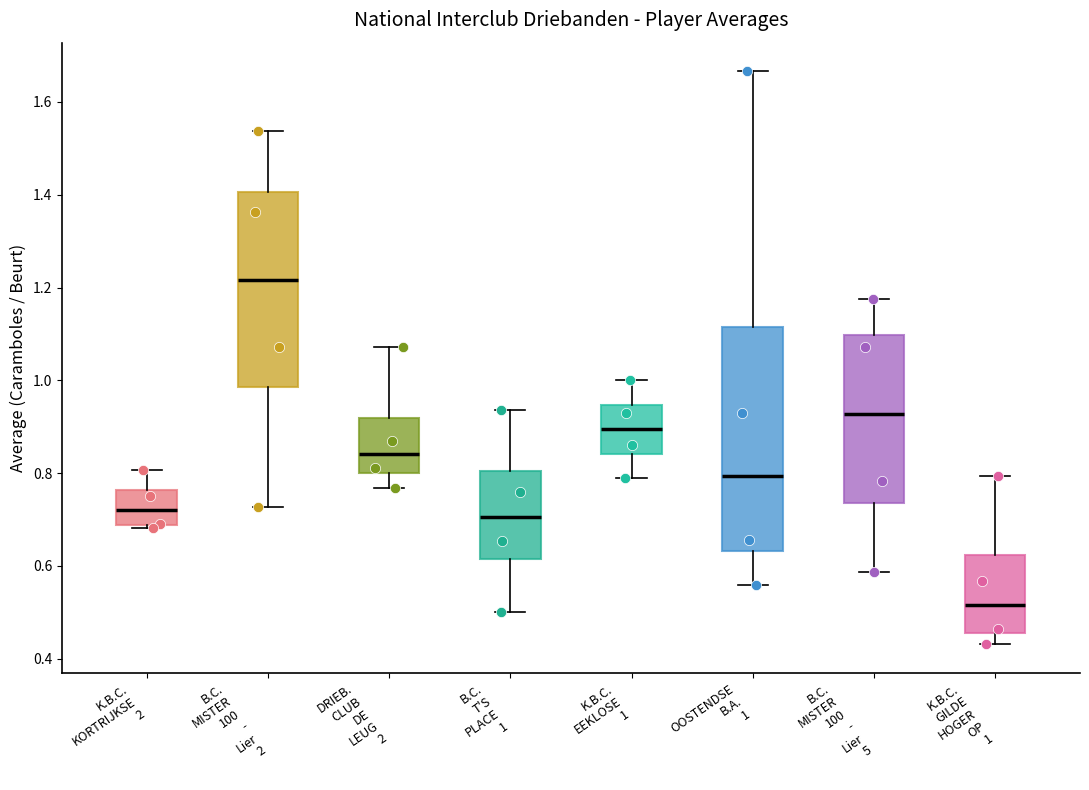

Reading left to right, transcribe this box plot: for each box, give where its median line is, the range the box spans, and where its two whiskers end, as read against the y-axis. The values are not printed on the chart, so give them approximately, as read against the axis.

K.B.C. KORTRIJKSE 2: median 0.72, box 0.68 to 0.76, whiskers 0.68 (just below the box's lower edge) to 0.80
B.C. MISTER 100 - Lier 2: median 1.22, box 0.98 to 1.40, whiskers 0.72 to 1.54
DRIEB. CLUB DE LEUG 2: median 0.84, box 0.80 to 0.92, whiskers 0.76 to 1.08
B.C. T'S PLACE 1: median 0.70, box 0.62 to 0.80, whiskers 0.50 to 0.94
K.B.C. EEKLOSE 1: median 0.90, box 0.84 to 0.94, whiskers 0.78 to 1.00
OOSTENDSE B.A. 1: median 0.80, box 0.64 to 1.12, whiskers 0.56 to 1.66
B.C. MISTER 100 - Lier 5: median 0.92, box 0.74 to 1.10, whiskers 0.58 to 1.18
K.B.C. GILDE HOGER OP 1: median 0.52, box 0.46 to 0.62, whiskers 0.44 to 0.80